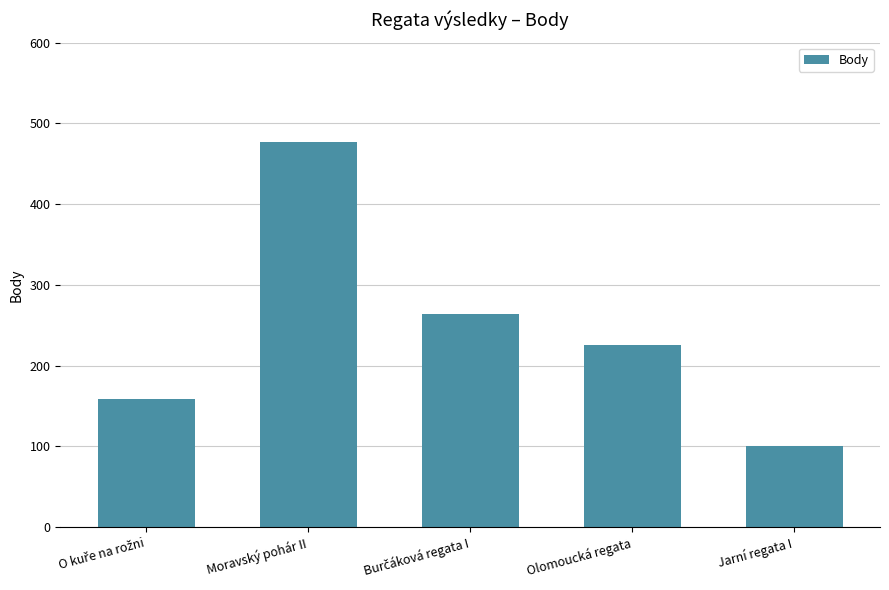

The chart shows a value of 101 at Jarní regata I. True or false?

True